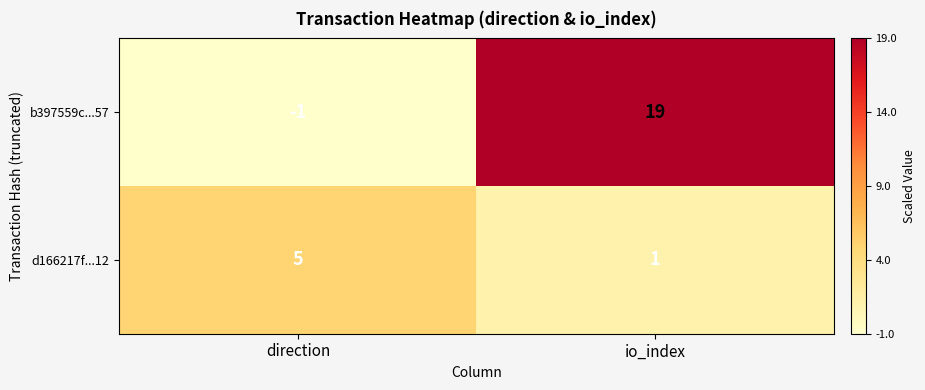

True or false: b397559c...57 has a value of 19 at io_index.

True